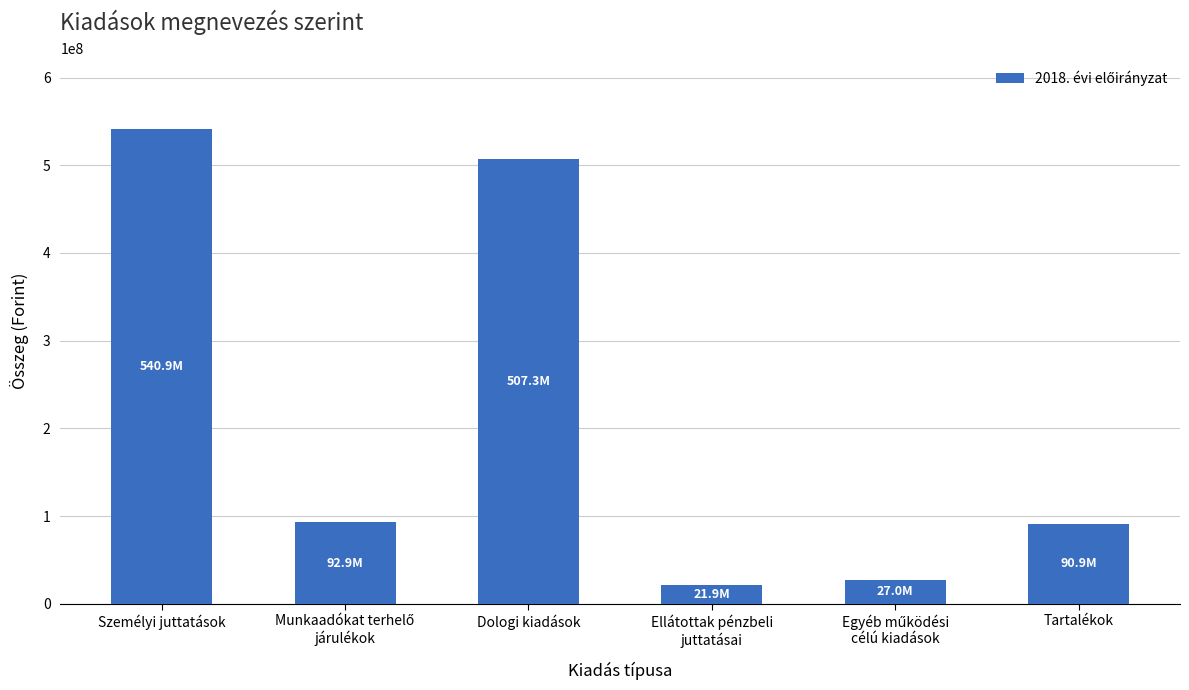

What is the label of the 1st bar from the left?

Személyi juttatások